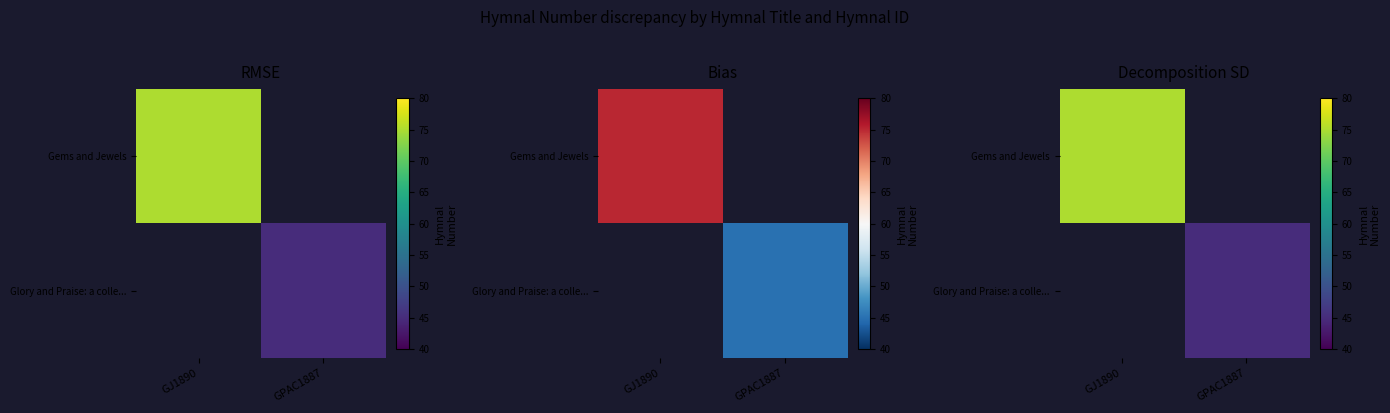

What is the sum of all Glory and Praise: a colle... values?

45